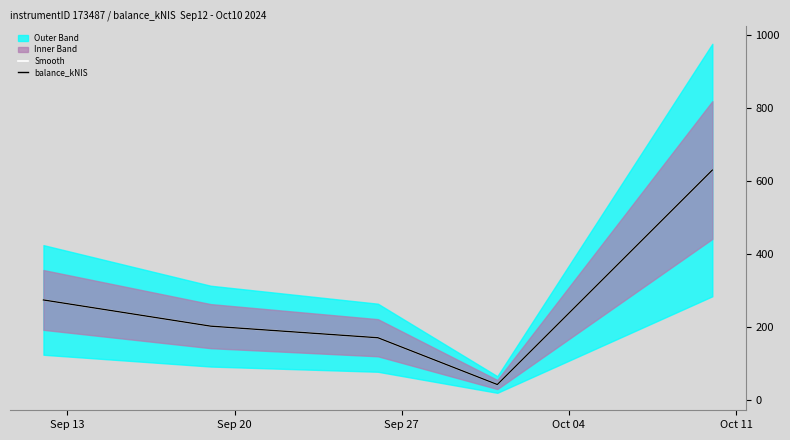

What is the approximate value of balance_kNIS at Sep 27?

169.6